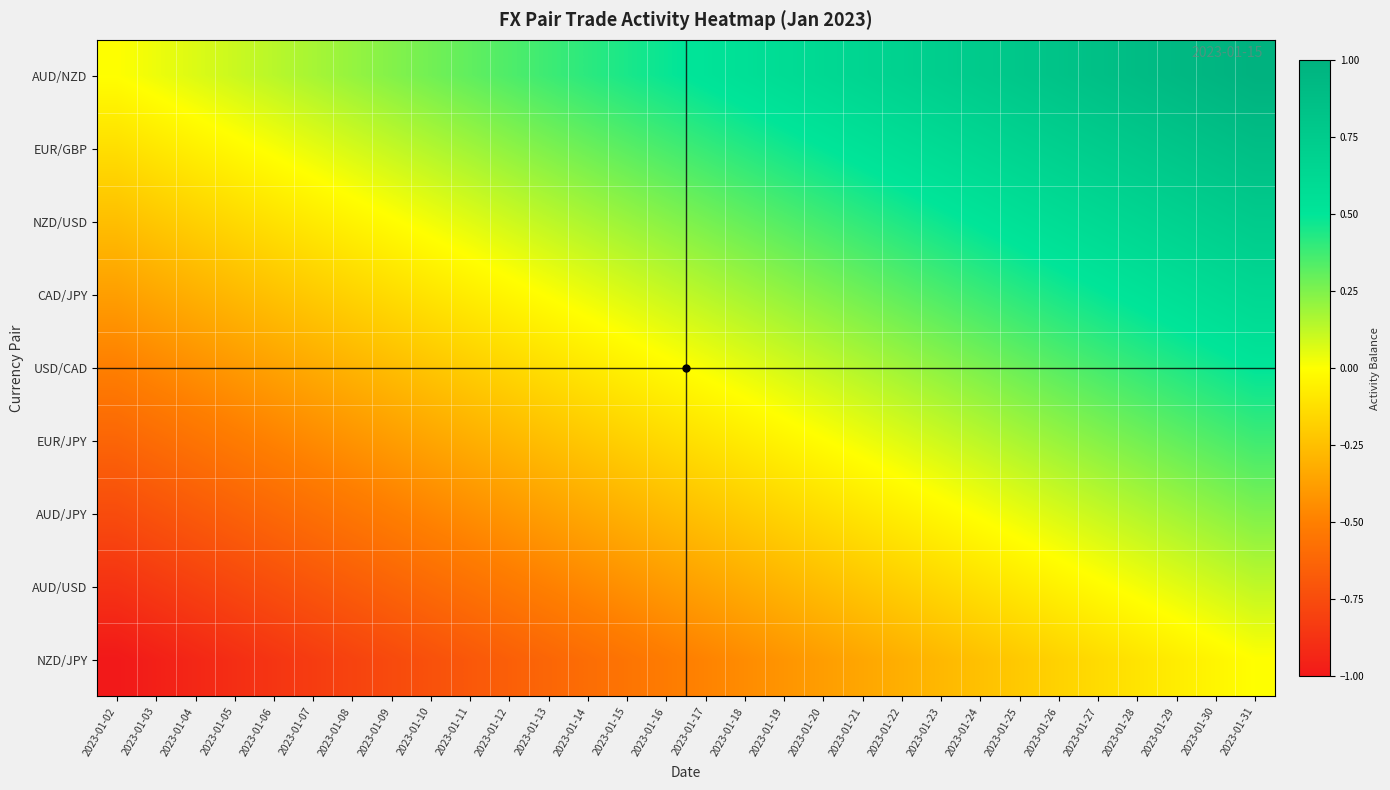

List the series in order of their peak value, highest first.

AUD/NZD, EUR/GBP, NZD/USD, CAD/JPY, USD/CAD, EUR/JPY, AUD/JPY, AUD/USD, NZD/JPY